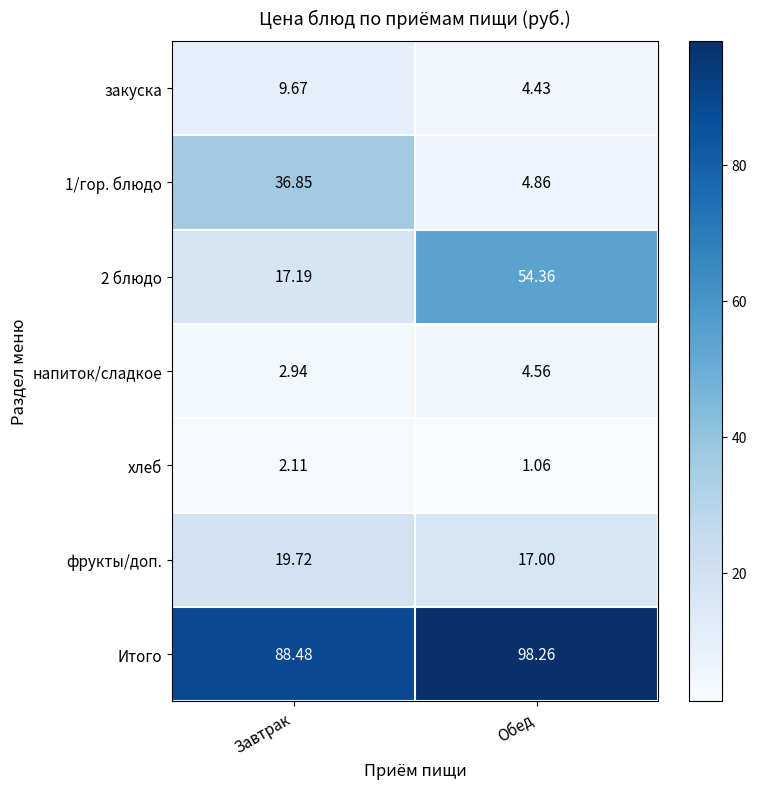

At which label is Итого closest to 93?

Завтрак